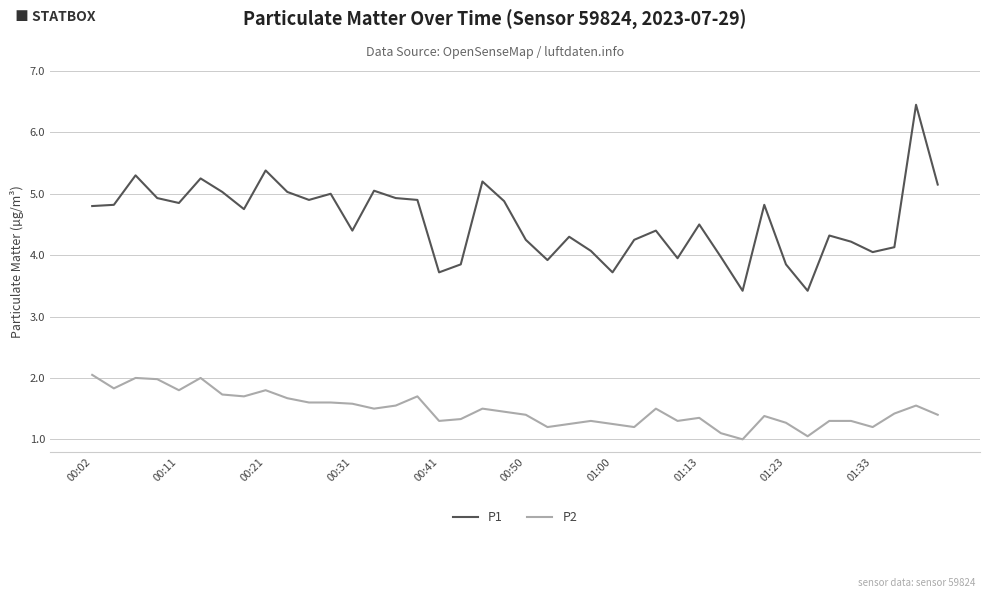

Rank the series by their maximum value, from lowest to highest.

P2, P1